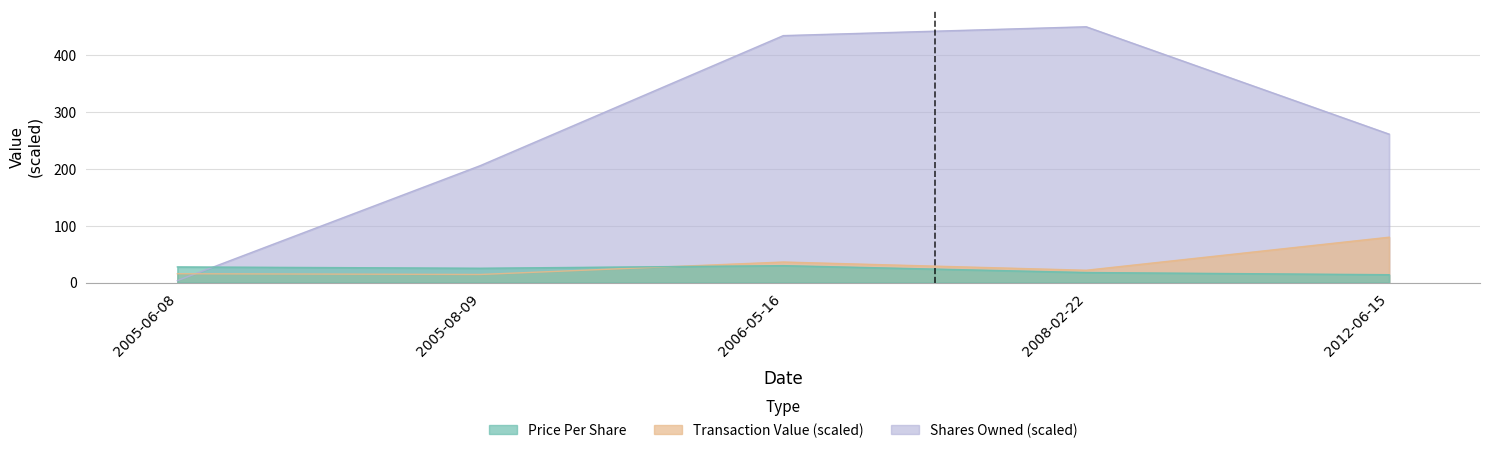

How many lines are shown in the chart?

3